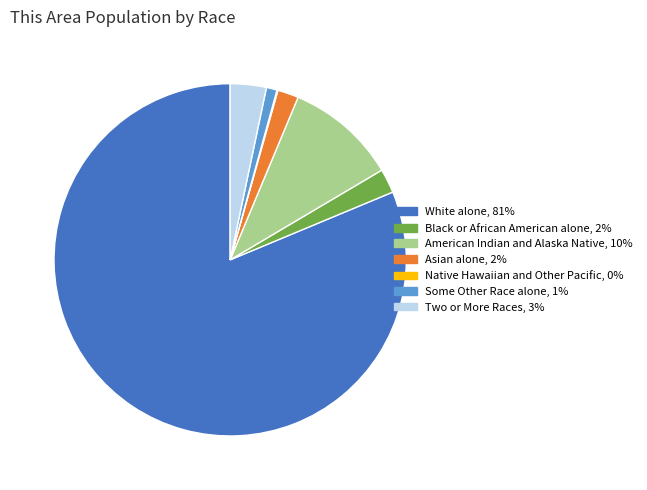

What is the ratio of the value at White alone to the value at American Indian and Alaska Native?

8.0